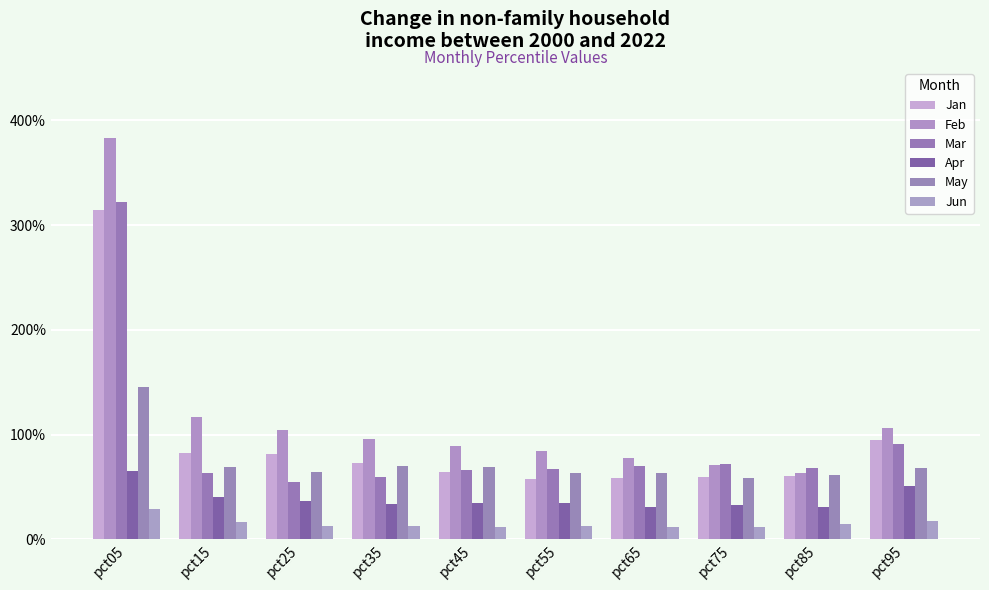

Does the chart contain any negative values?

No